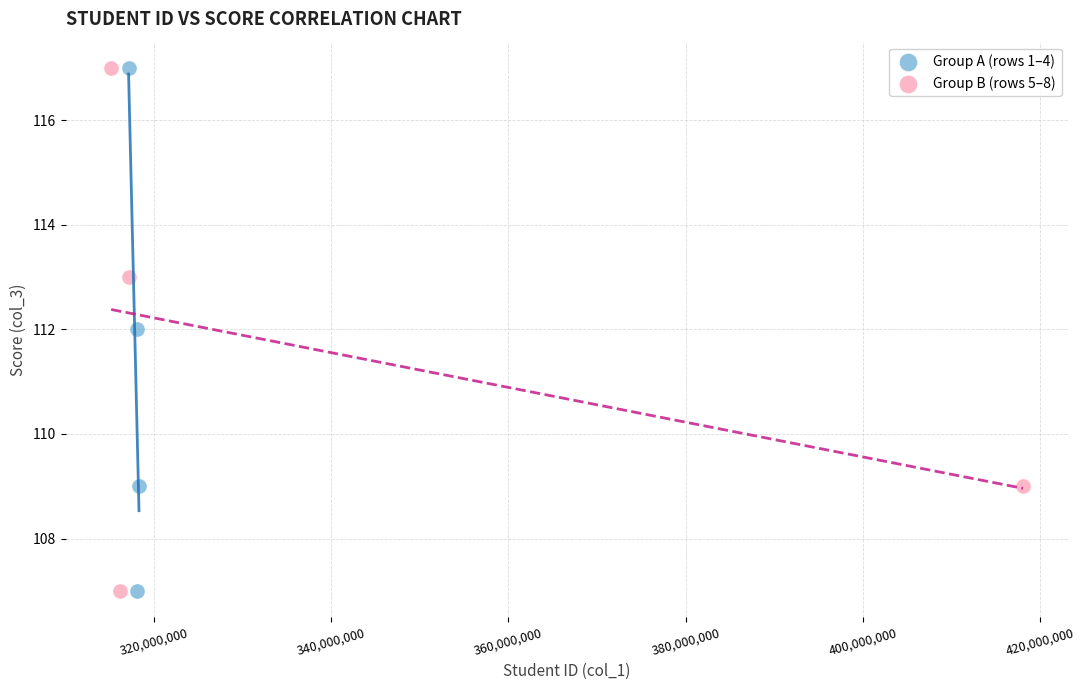

What are all the series names shown in the legend?

Group A (rows 1–4), Group B (rows 5–8)